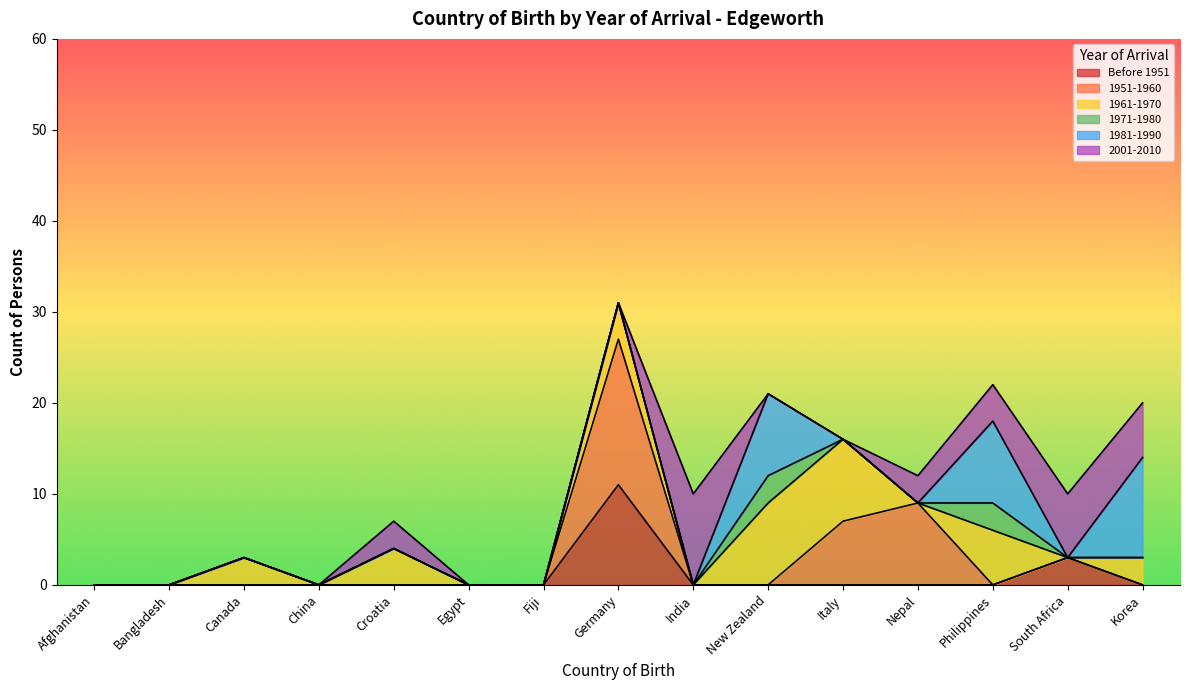

What is the sum of all 1951-1960 values?

32